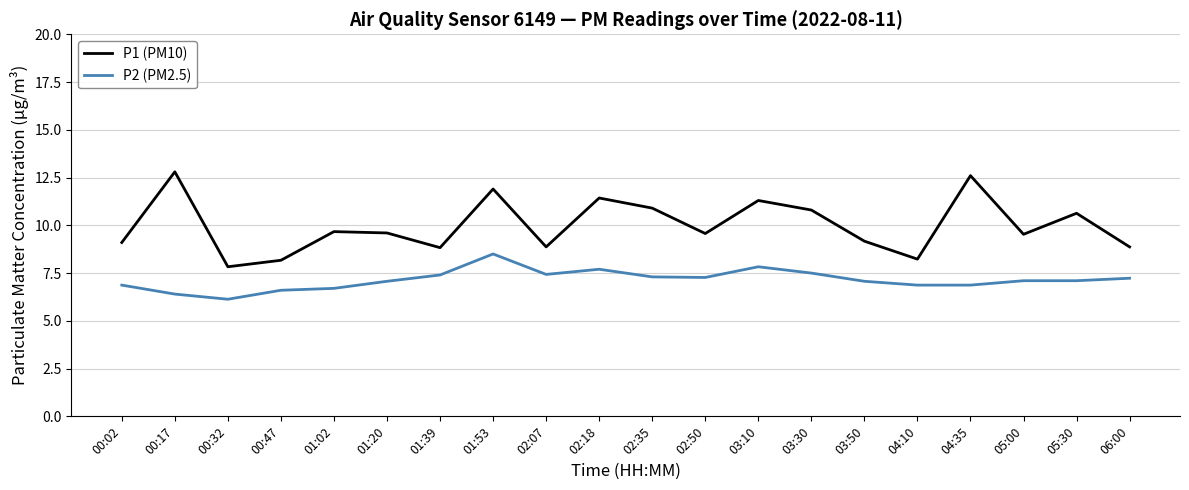

What is the lowest value of the P2 (PM2.5) series?

6.1